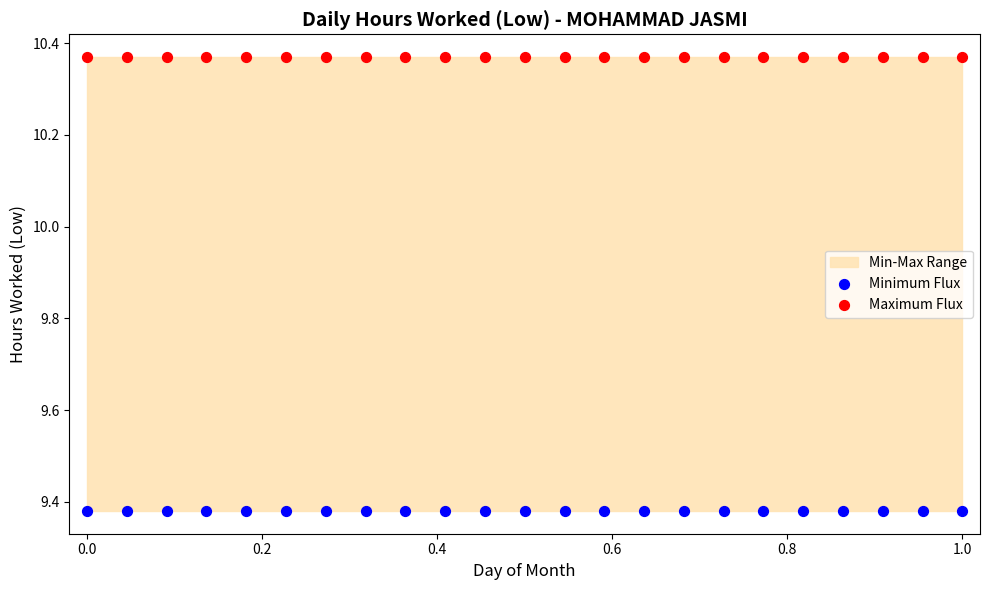

Which series contains the lowest Y value?

Minimum Flux